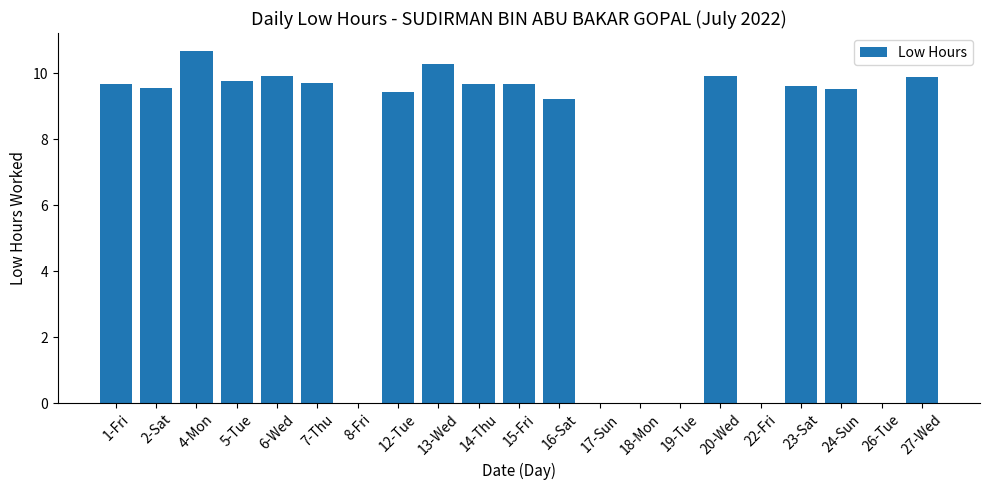

Is it true that the value at 18-Mon is 4.0?

False